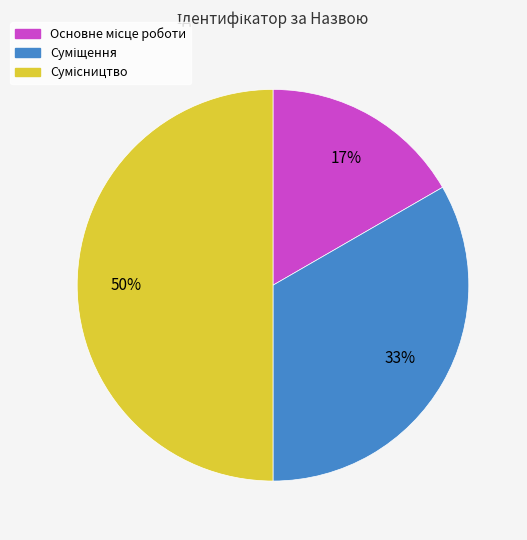

To the nearest percent, what is the difference between the largest and smallest slice percentages?

33%